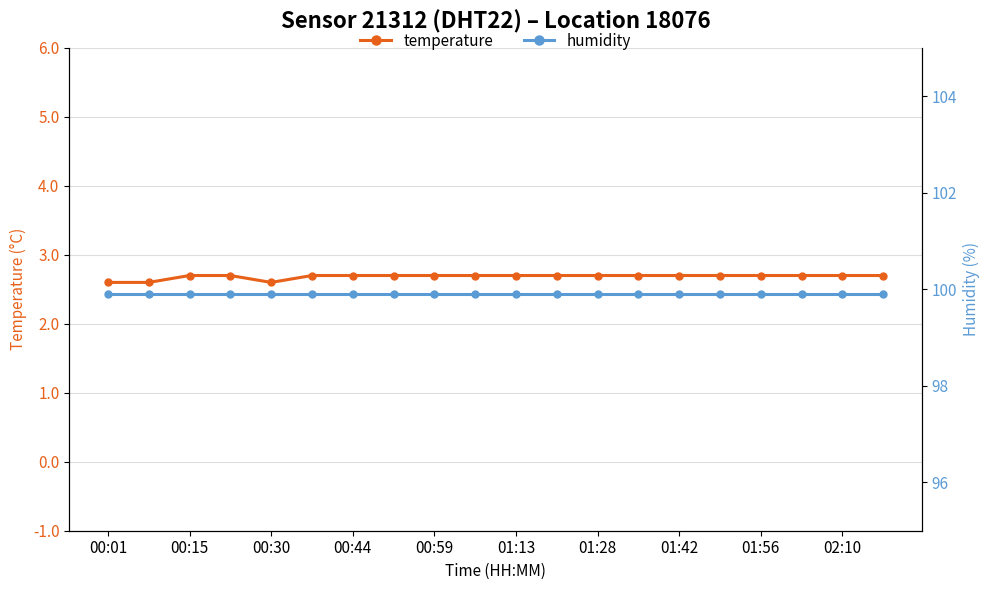

True or false: temperature has more than 2 interior local peaks.

False